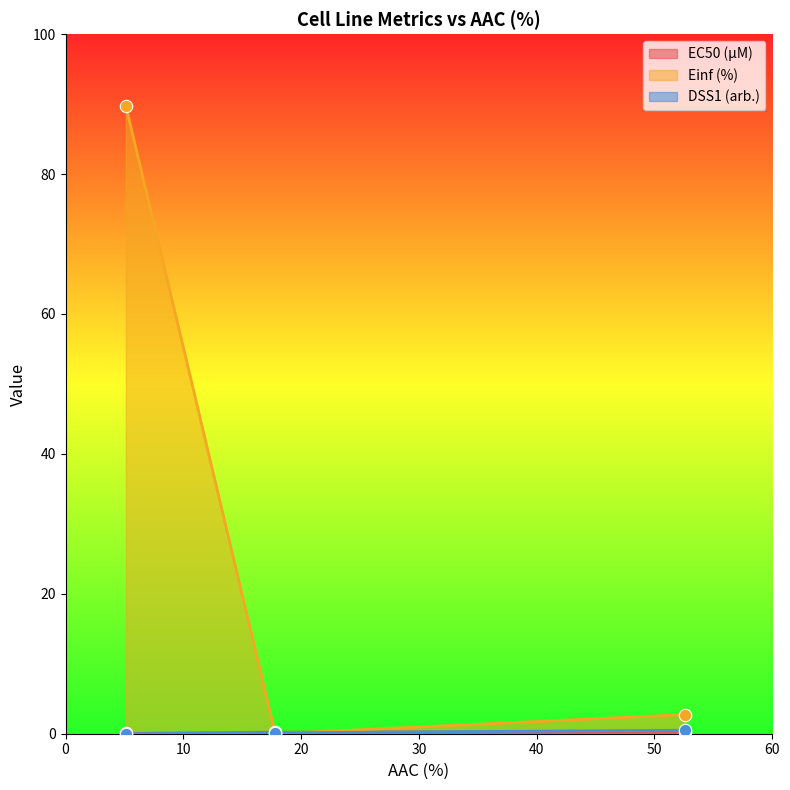

Which series contains the lowest Y value?

Einf (%)